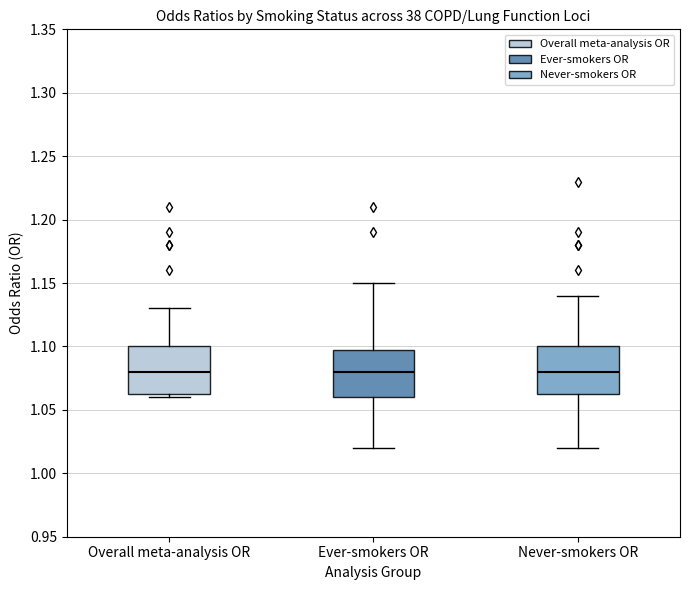

Reading left to right, transcribe this box plot: for each box, give where its median line is, the range the box spans, and where its two whiskers end, as read against the y-axis. The values are not printed on the chart, so give them approximately, as read against the axis.

Overall meta-analysis OR: median 1.080, box 1.065 to 1.100, whiskers 1.060 to 1.130
Ever-smokers OR: median 1.080, box 1.060 to 1.100, whiskers 1.020 to 1.150
Never-smokers OR: median 1.080, box 1.065 to 1.100, whiskers 1.020 to 1.140